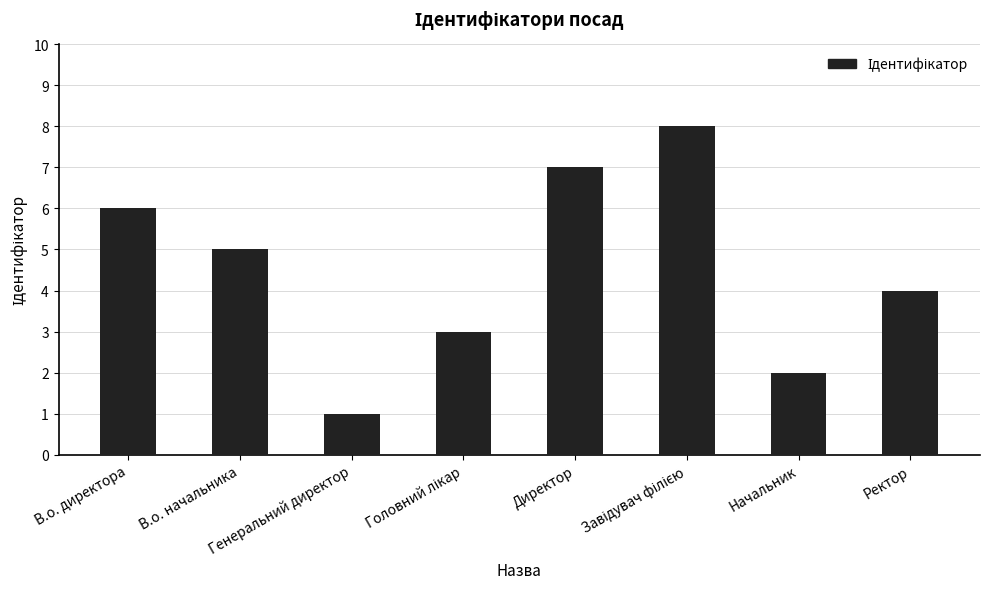

Which category has the lowest value across all series?

Генеральний директор